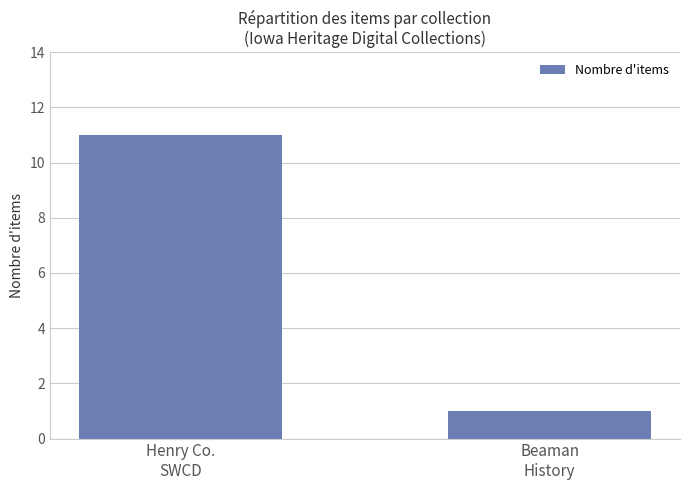

What is the label of the 1st bar from the left?

Henry Co.
SWCD